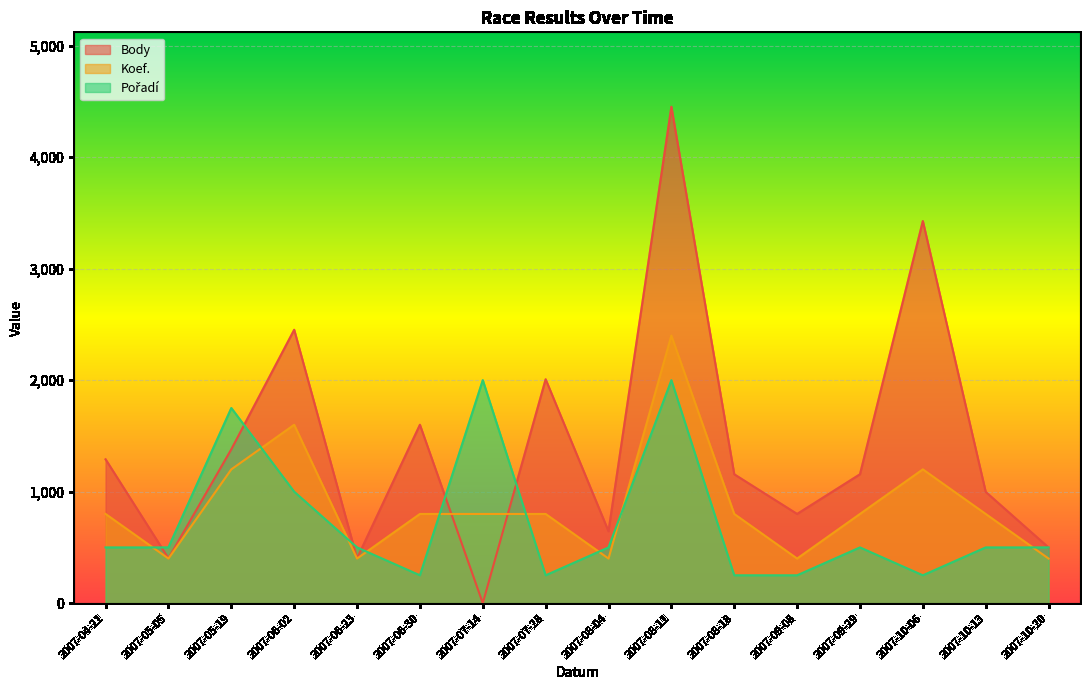

What is the label of the 7th point from the left?

2007-07-14